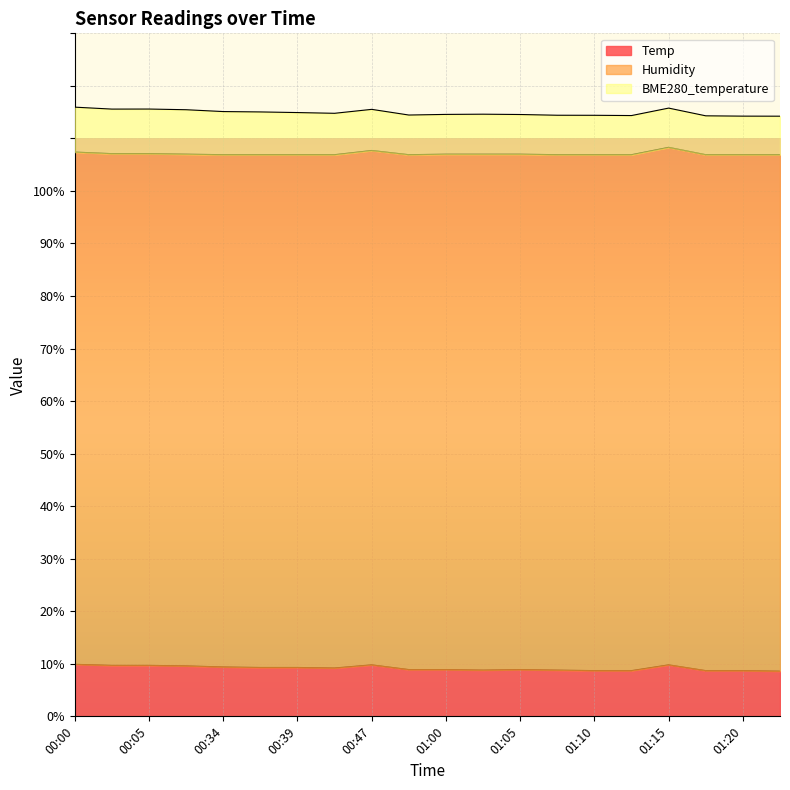

What is the label of the 5th point from the right?

01:12